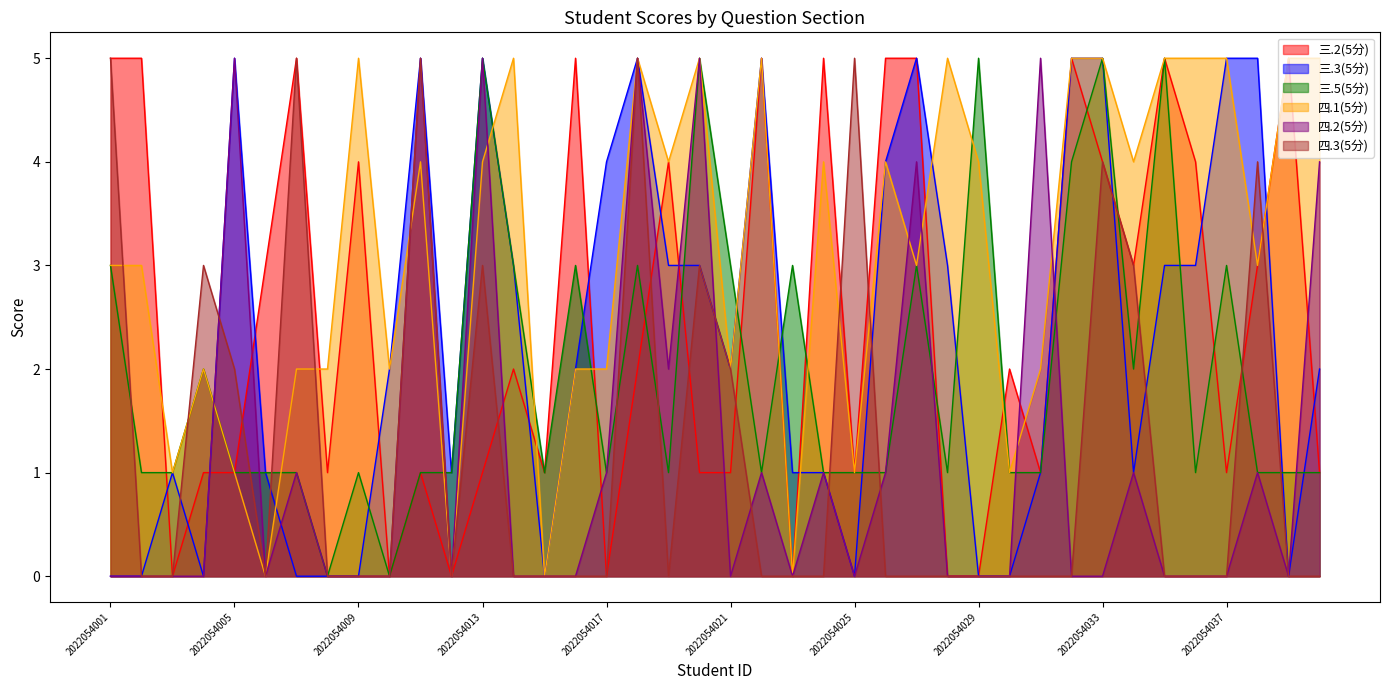

True or false: 三.2(5分) has more than 1 points higher than both neighbors.

True